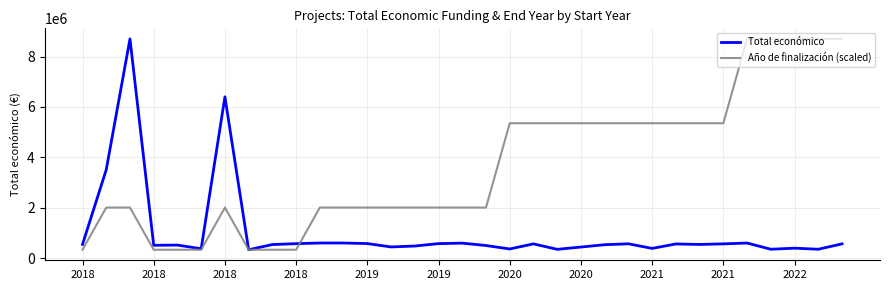

What is the maximum value shown in the chart?

8701686